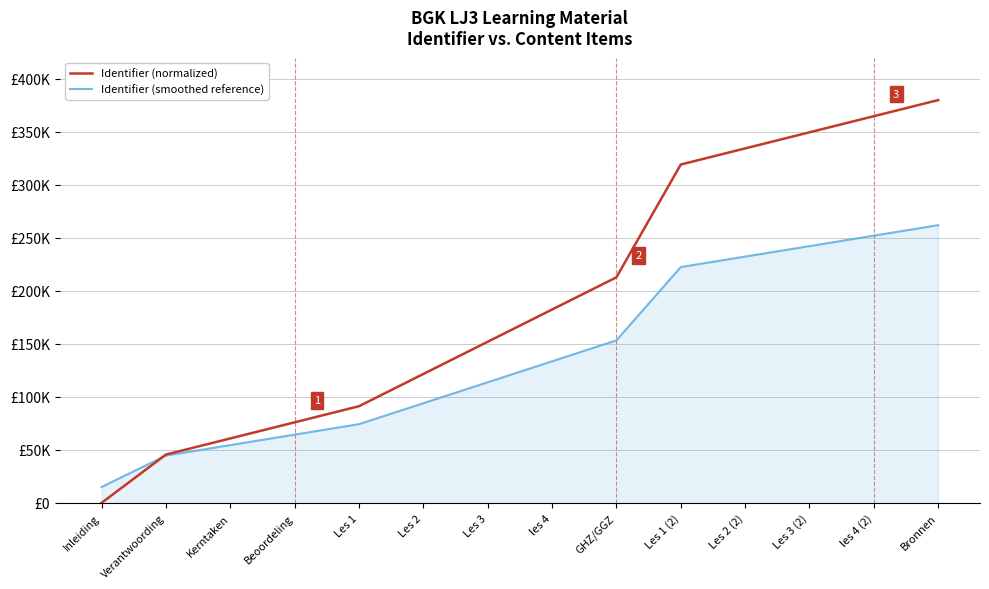

Rank the categories by Identifier (normalized) value from highest to lowest.

Bronnen, les 4 (2), Les 3 (2), Les 2 (2), Les 1 (2), GHZ/GGZ, les 4, Les 3, Les 2, Les 1, Beoordeling, Kerntaken, Verantwoording, Inleiding